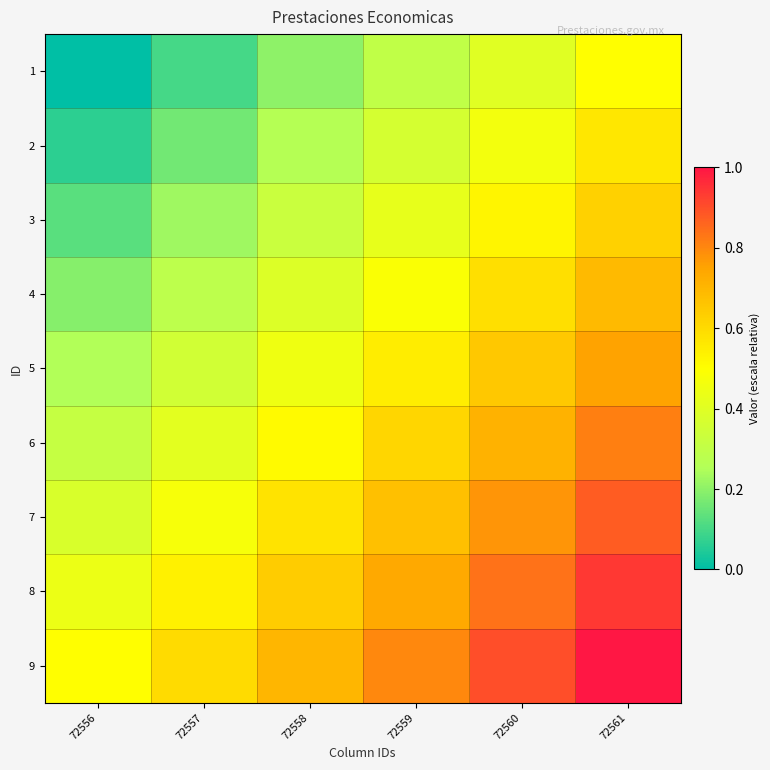

At which category is the sum across all series the highest?

72561